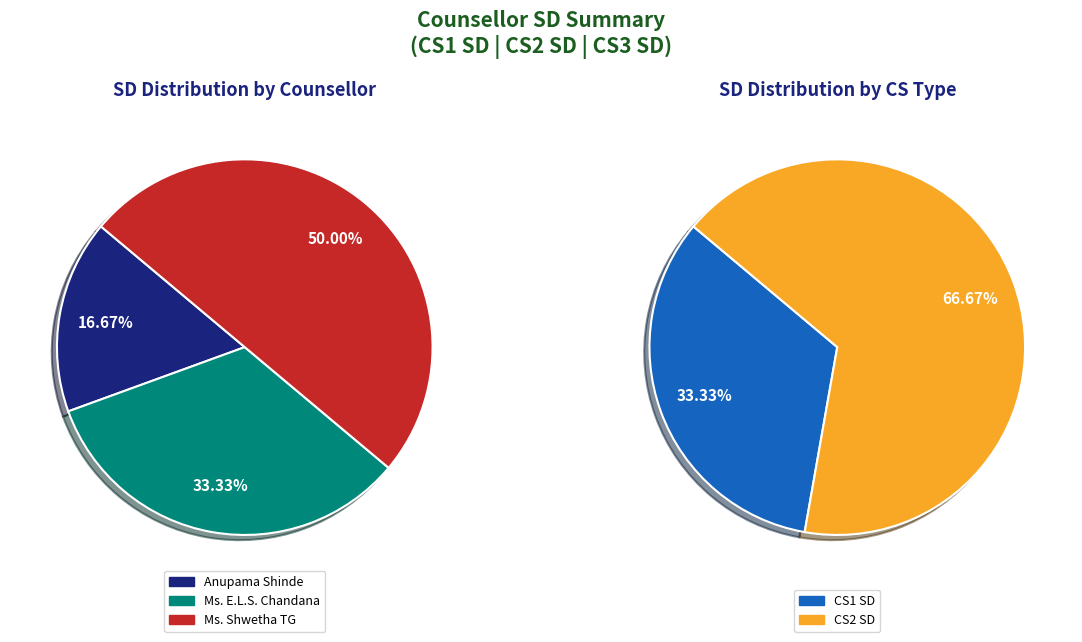

Is there any slice that represents more than half of the pie?

No